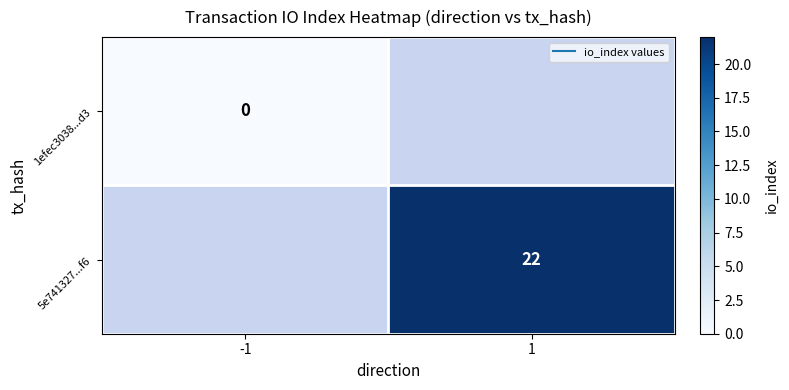

List the series in order of their overall mean, highest first.

1efec3038...d3, 5e741327...f6